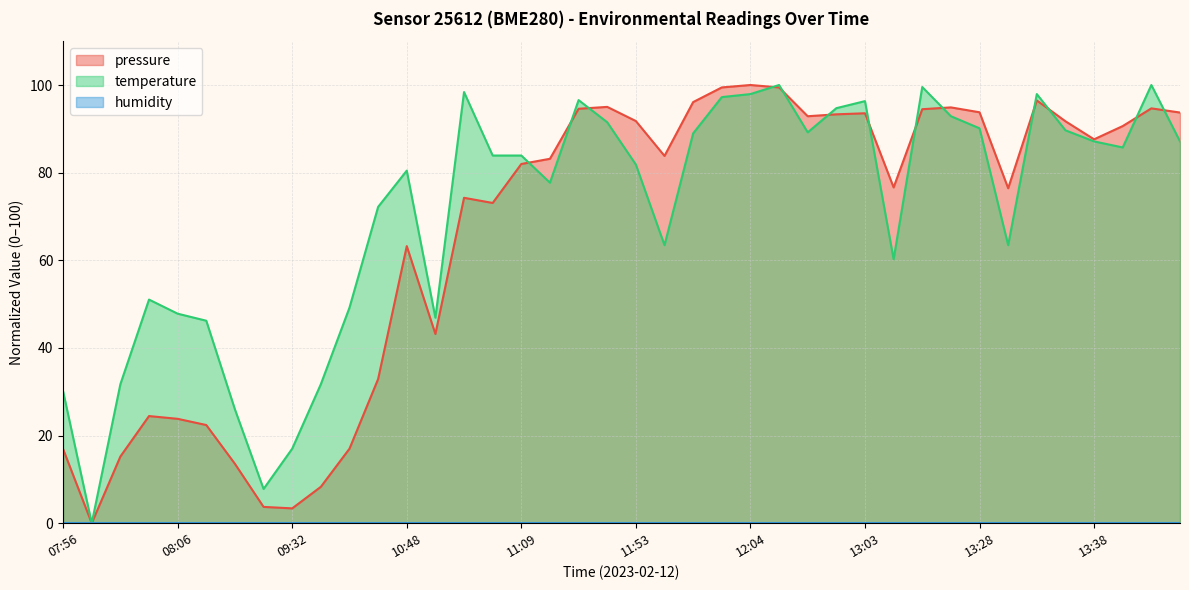

Is it true that temperature equals 92.9 at 13:23?

True